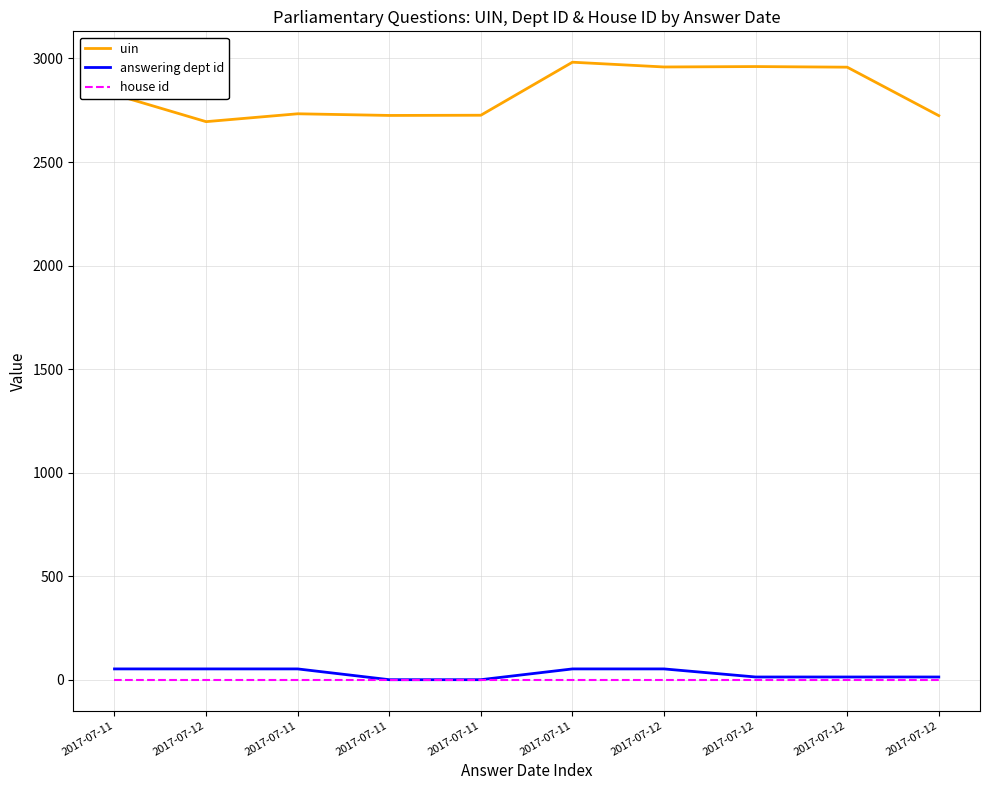

Which category has the highest value in the uin series?

2017-07-11